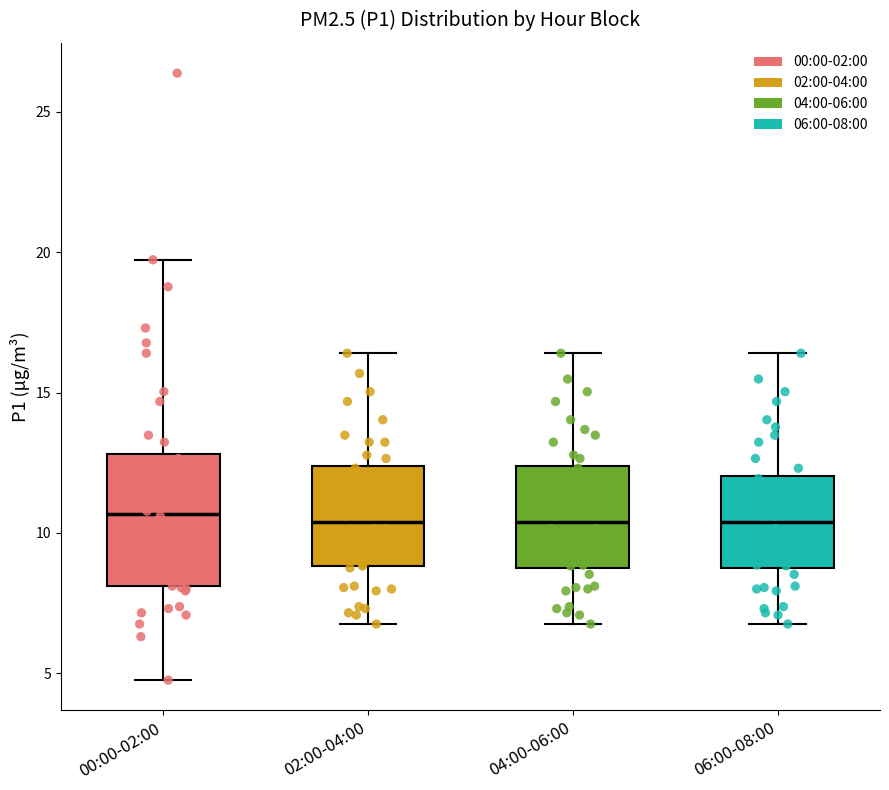

Which box is the tallest, from its lower edge to its upper edge?

00:00-02:00